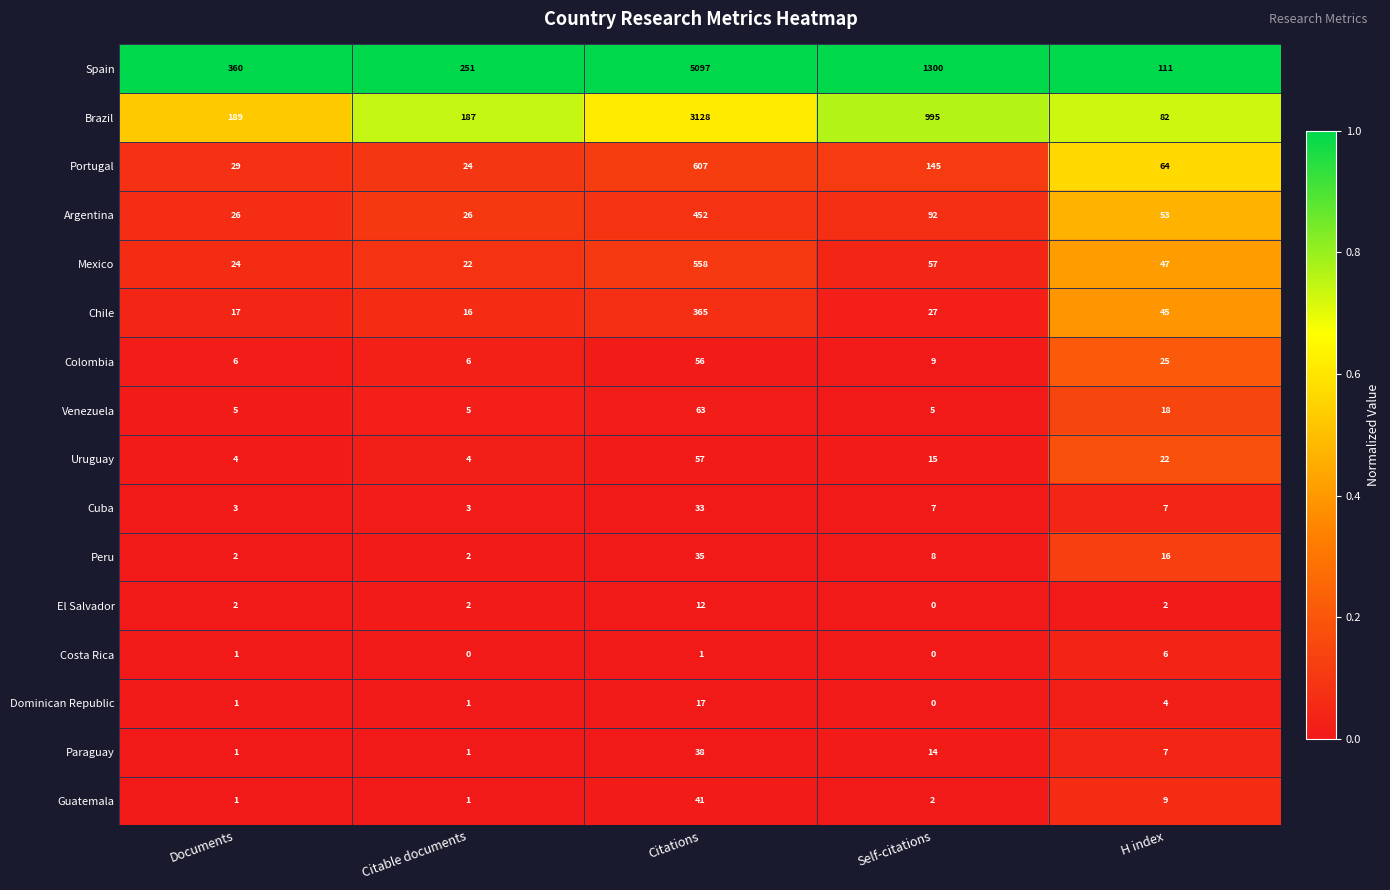

Rank the series by their maximum value, from lowest to highest.

Costa Rica, El Salvador, Dominican Republic, Cuba, Peru, Paraguay, Guatemala, Colombia, Uruguay, Venezuela, Chile, Argentina, Mexico, Portugal, Brazil, Spain